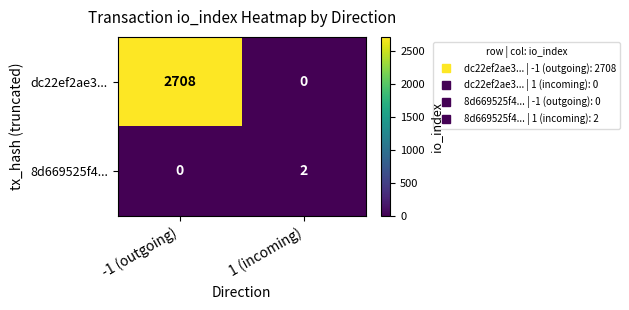

What is the difference between the highest and lowest values at -1 (outgoing)?

2708